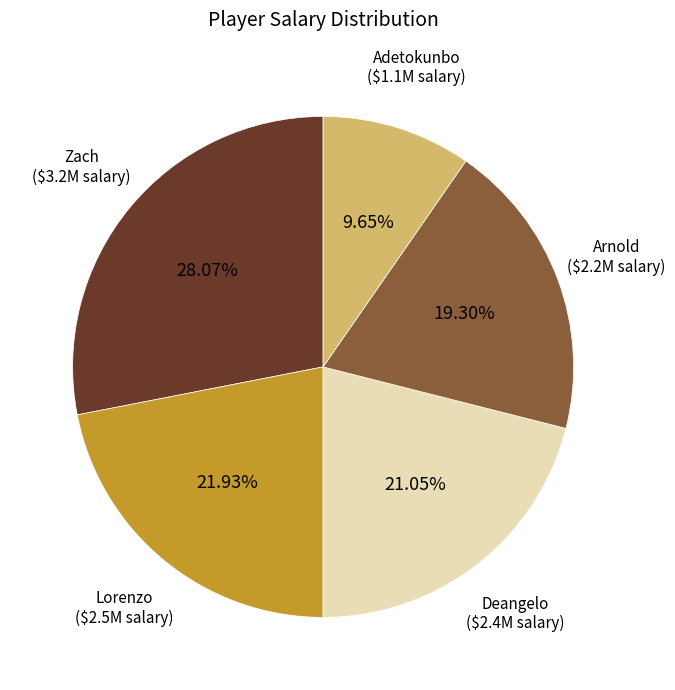

Does any single category account for the majority?

No